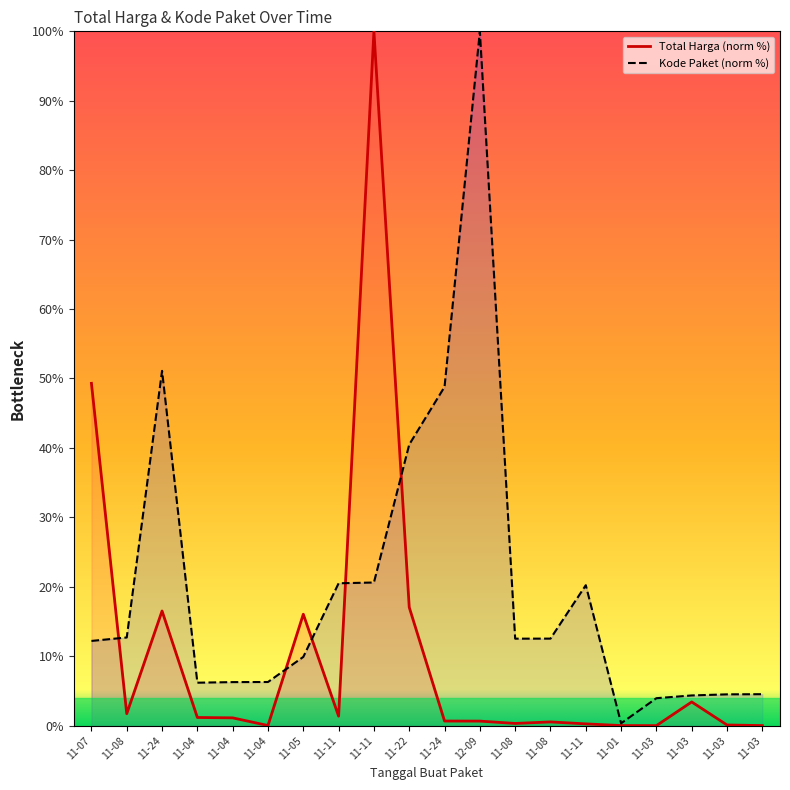

How many lines are shown in the chart?

2